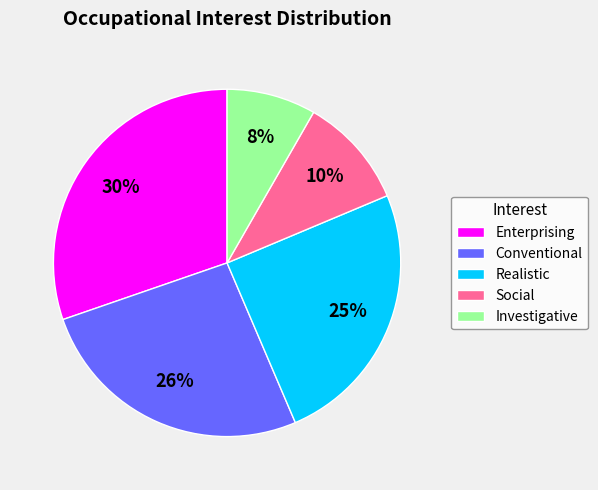

Combined, do Enterprising and Investigative account for over 50%?

No